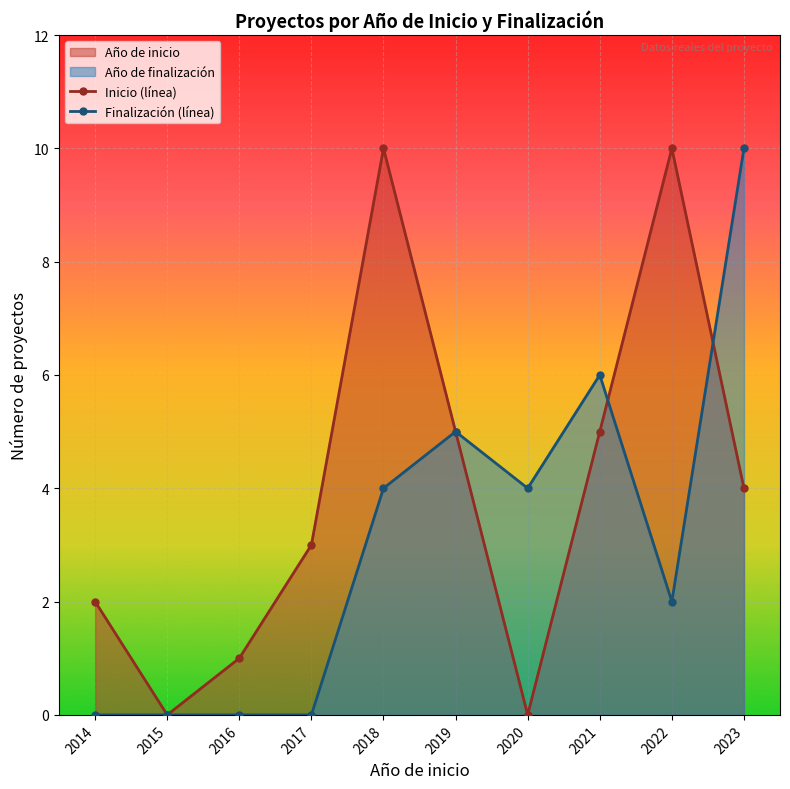

What is the greatest value displayed?

10